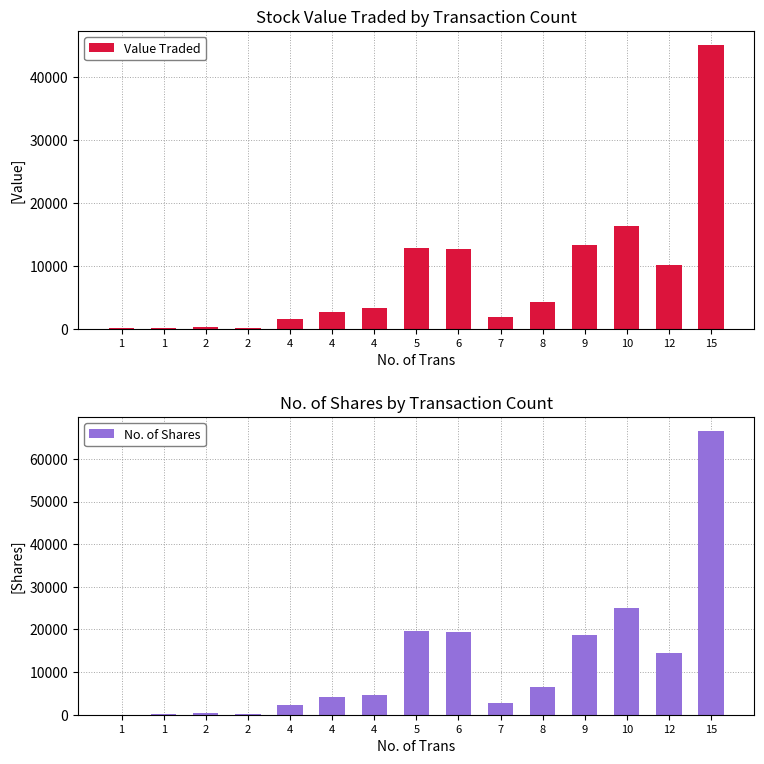

Reading left to right, transcribe all the data shown in this chart.

Value Traded: 34	104	201	74	1504	2672	3248	12805	12675	1870	4242	13259	16313	10152	45107
No. of Shares: 50	158	295	107	2273	4100	4640	19577	19500	2862	6427	18675	25052	14506	66503